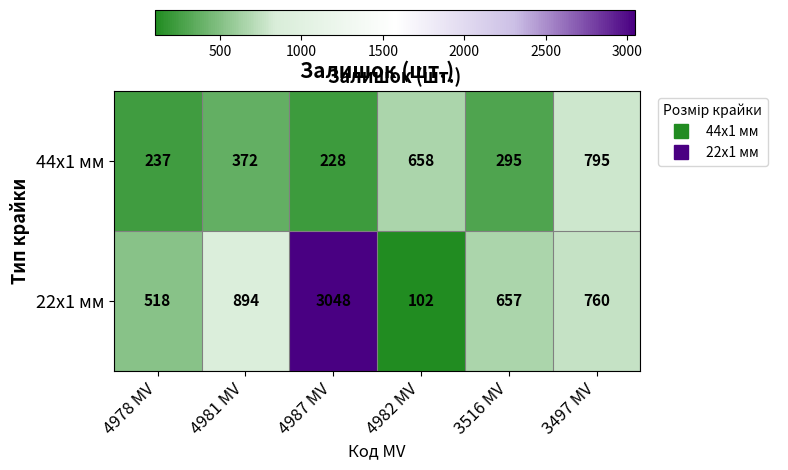

What is the sum of all 22x1 мм values?

5979